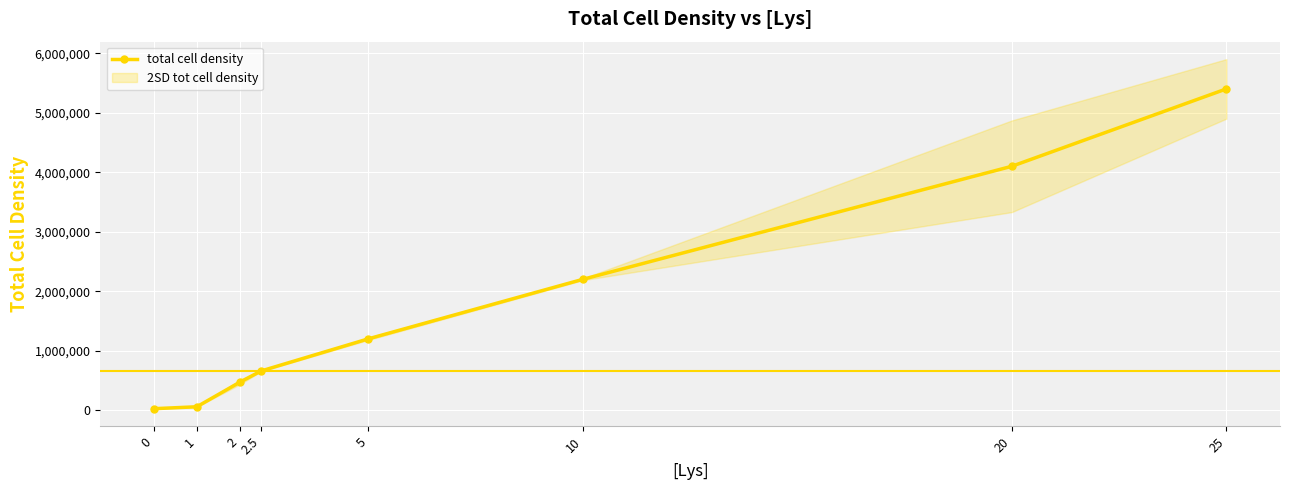

The chart shows a value of 26000 at 0. True or false?

True